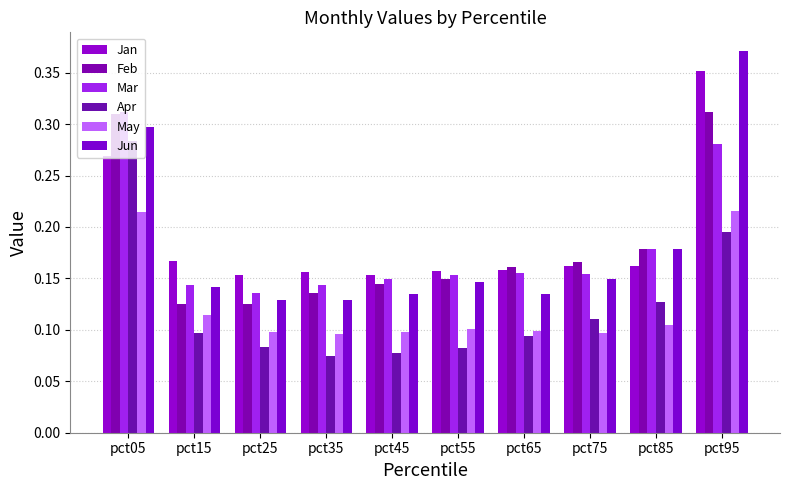

Which series has the largest total across all categories?

Jan